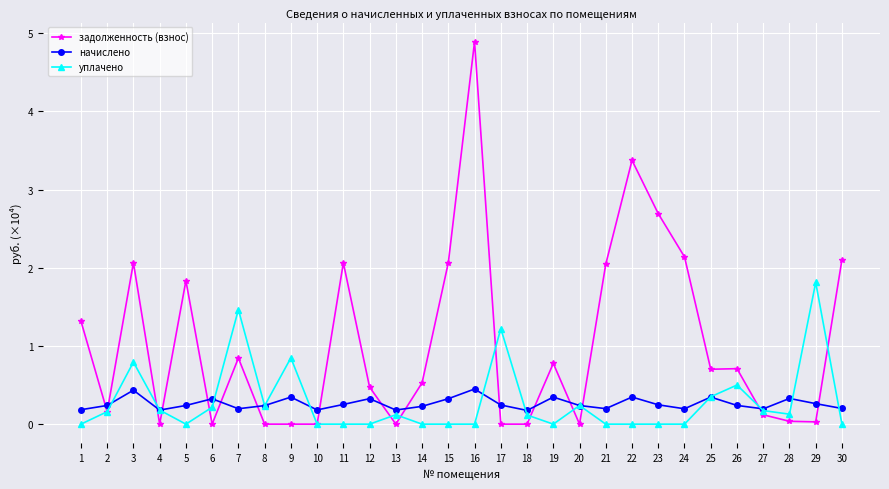

What is the sum of all задолженность (взнос) values?

31.0